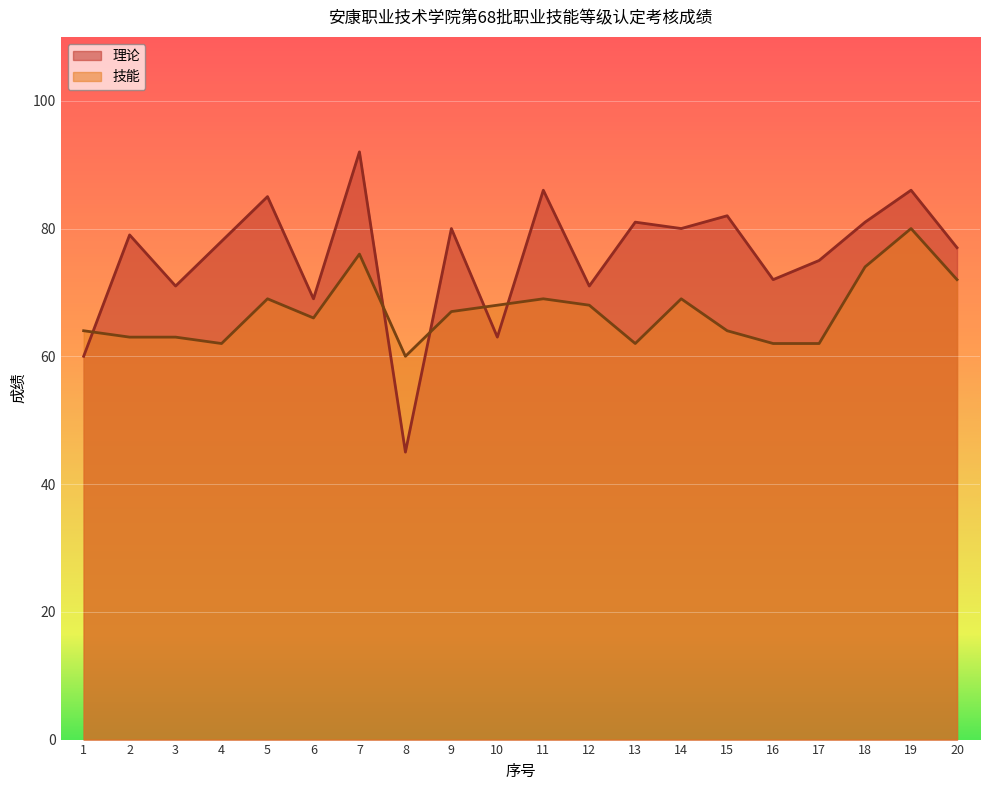

Is it true that 技能 equals 23 at 9?

False